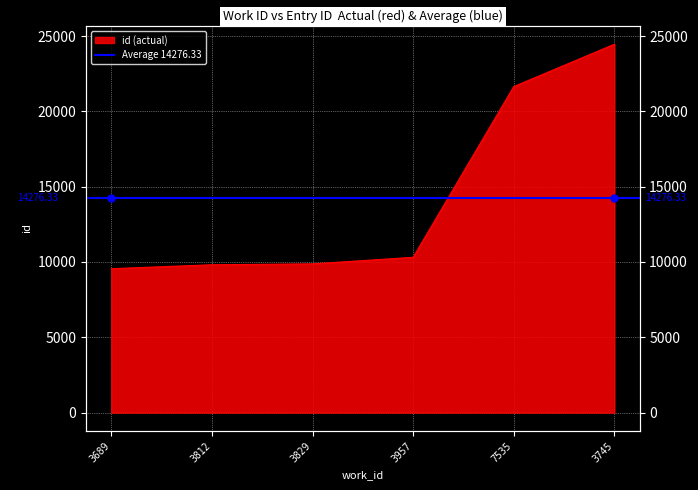

Rank the categories by value from lowest to highest.

3689, 3812, 3829, 3957, 7535, 3745